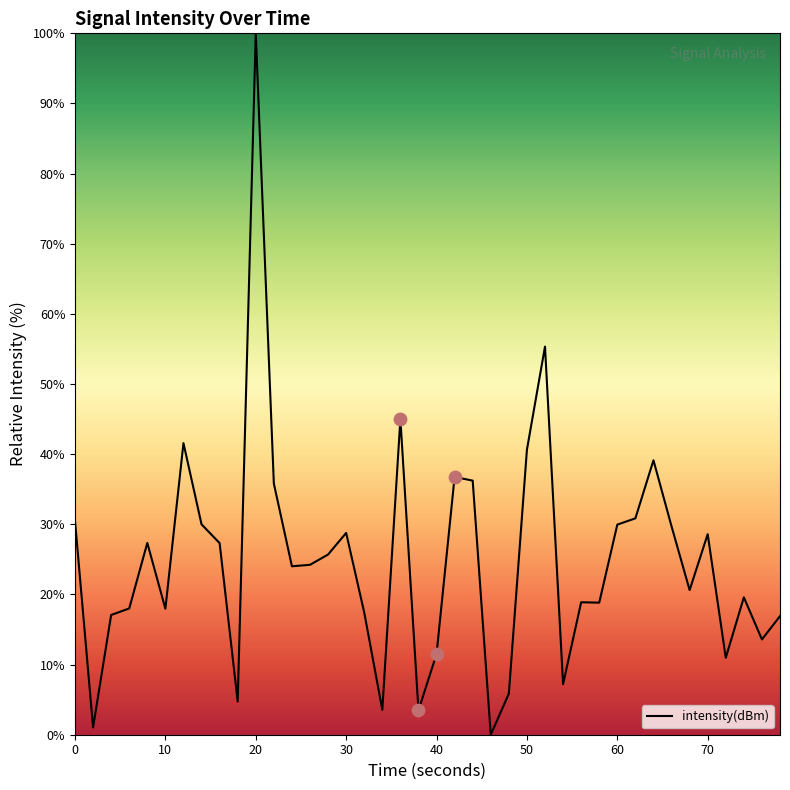

What is the difference between the maximum and minimum values?

100.0